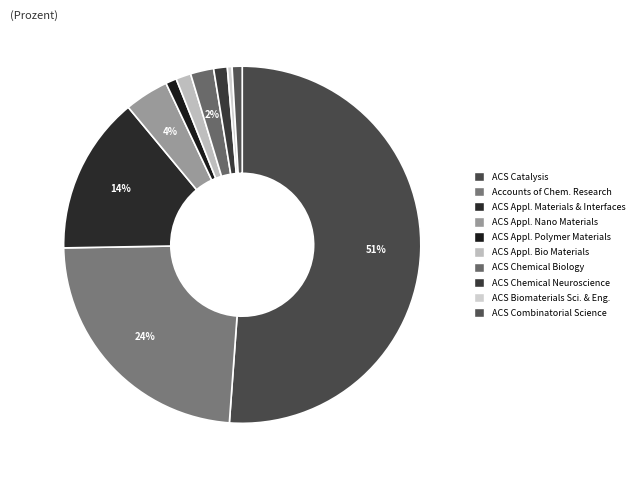

Count the number of slices in the pie.

10